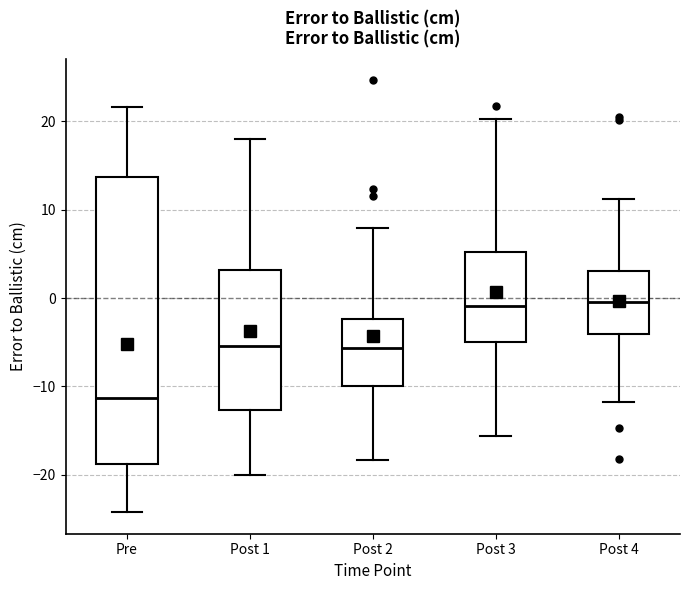

Where does the upper whisker of the box for Pre end on the y-axis? The values are not printed on the chart, so give them approximately, as read against the axis.

22